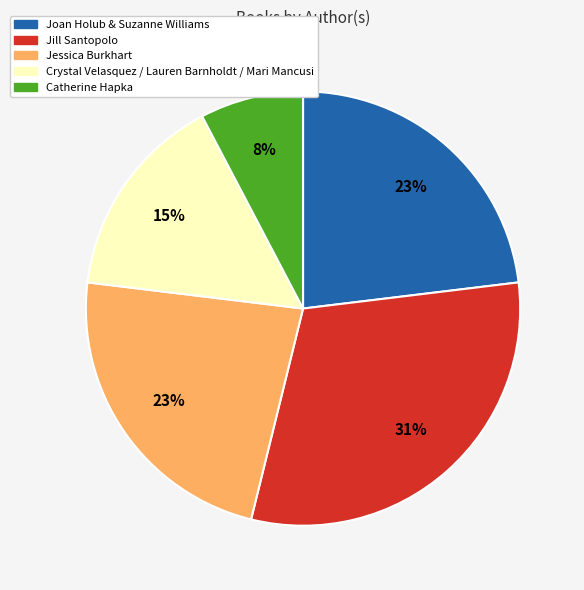

The Catherine Hapka slice represents 1% of the pie. True or false?

False